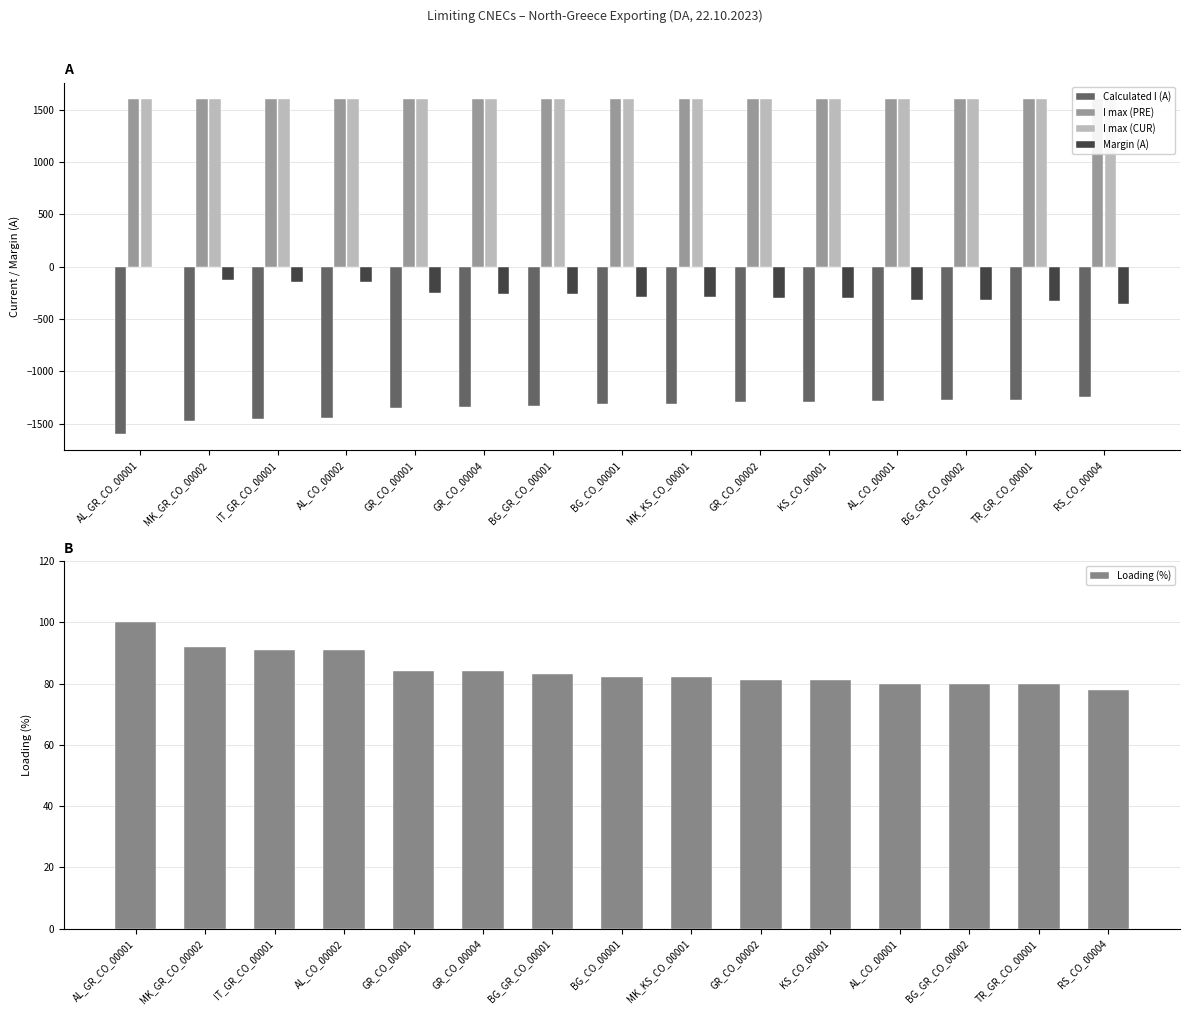

What position from the left is AL_CO_00002?

4